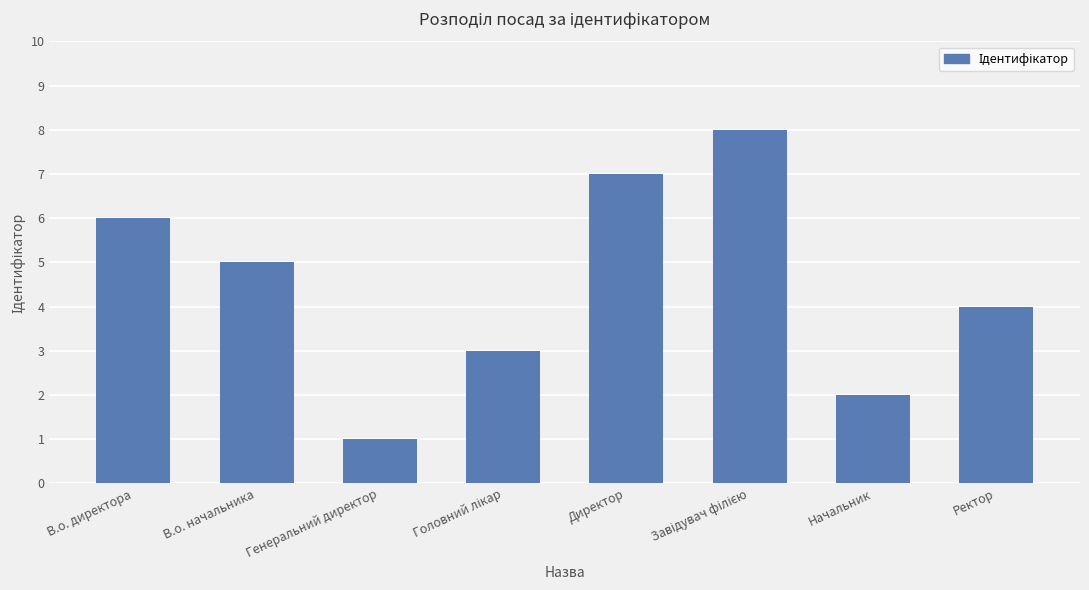

What is the difference between the second highest and second lowest values?

5